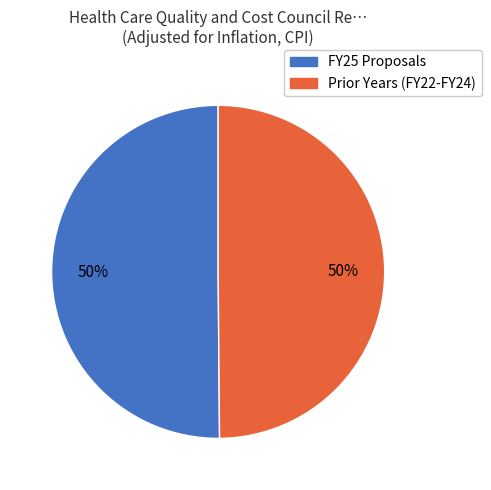

The Prior Years (FY22-FY24) slice represents 50% of the pie. True or false?

True